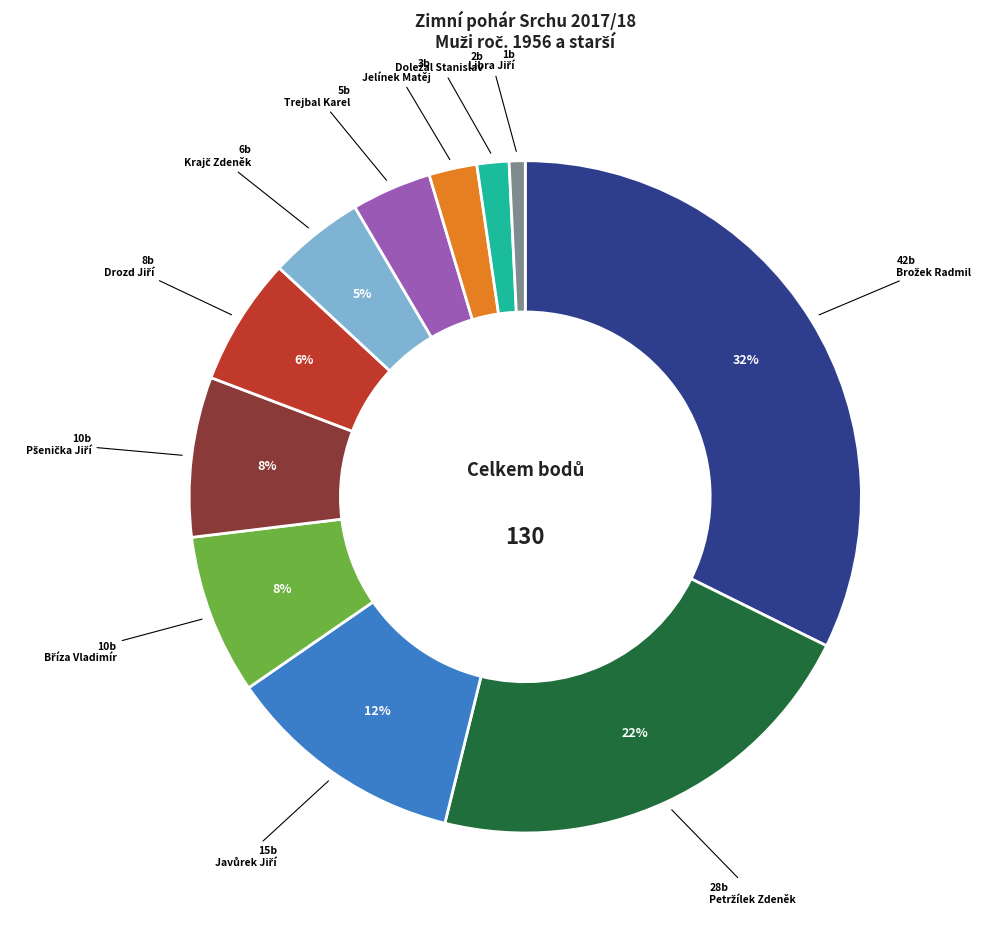

To the nearest percent, what is the average slice percentage?

9%